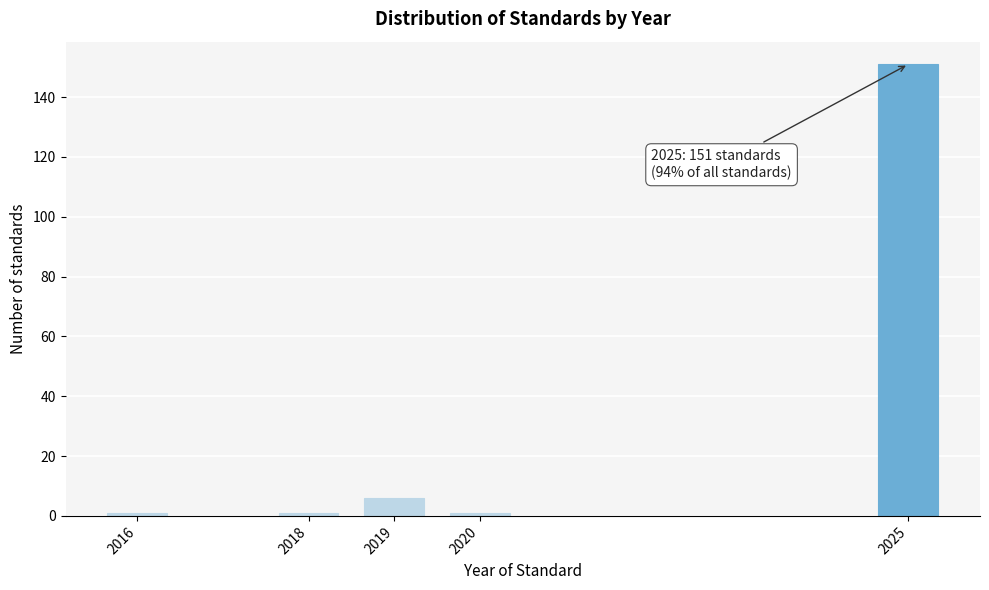

Reading right to left, extract all data points from this chart.

151	1	6	1	1